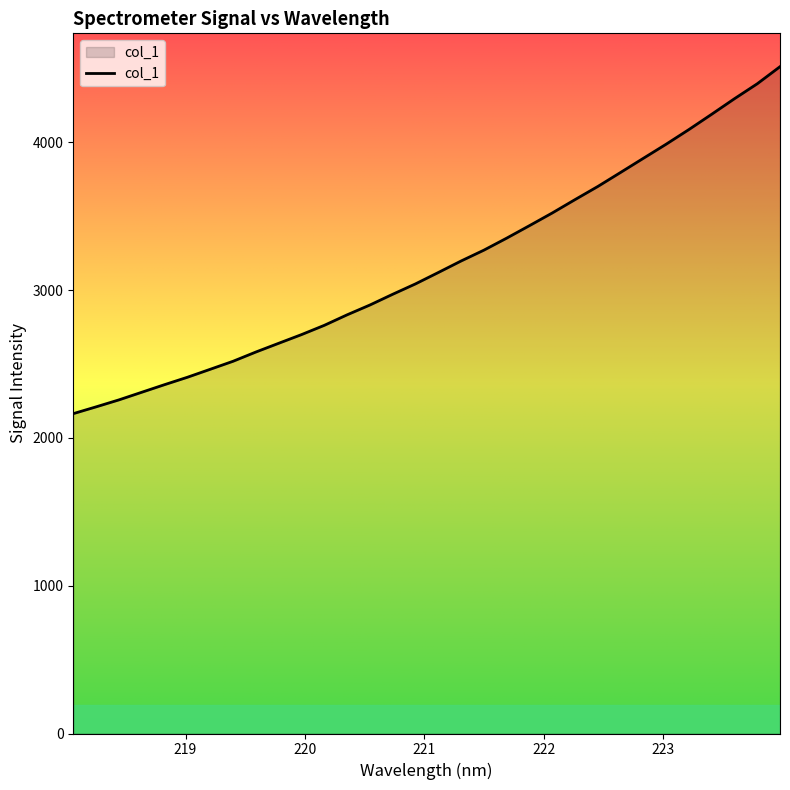

What is the difference between the maximum and minimum values?

2347.9